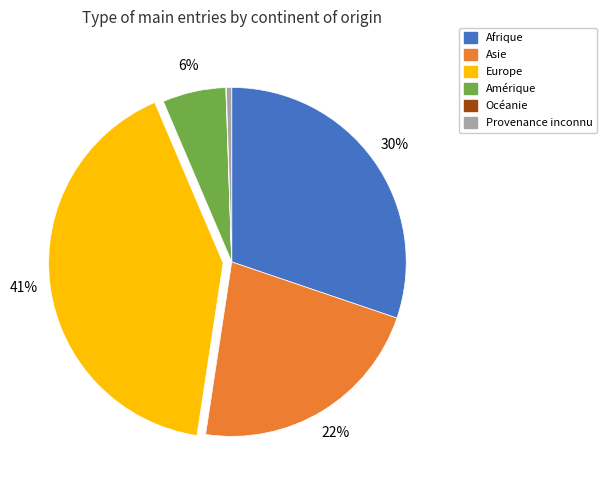

True or false: Europe accounts for 32% of the total.

False